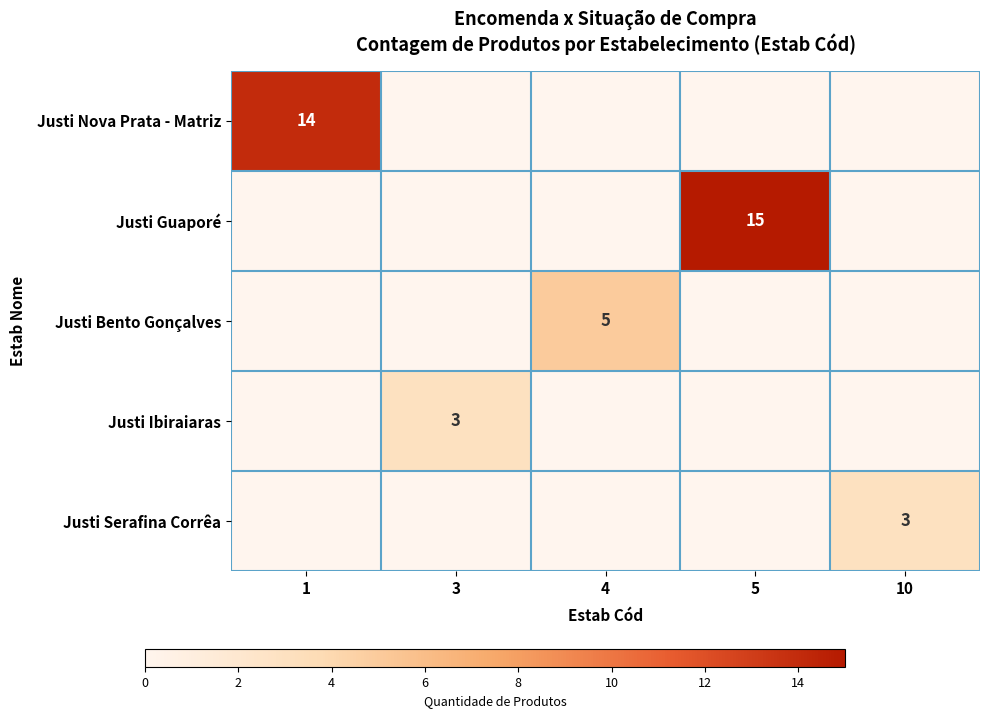

Which series has the largest range (max minus min)?

Justi Guaporé